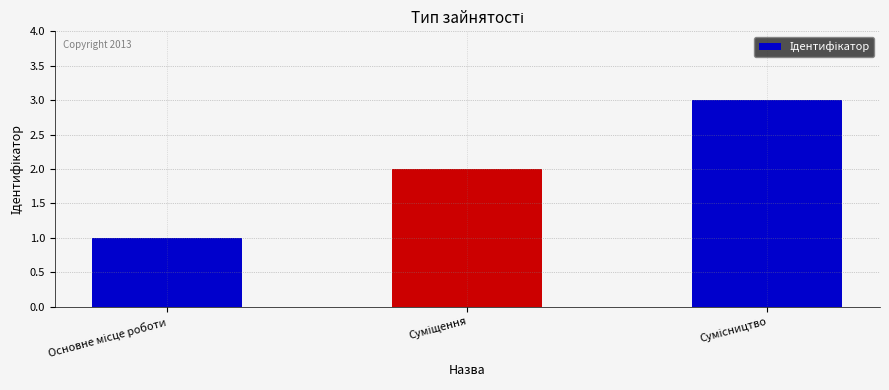

Reading left to right, what are all the values shown in this chart?

1	2	3